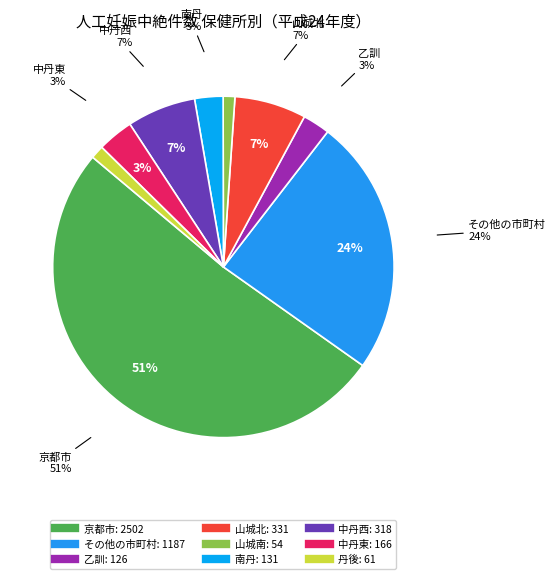

To the nearest percent, what percentage of the pie is 南丹?

3%